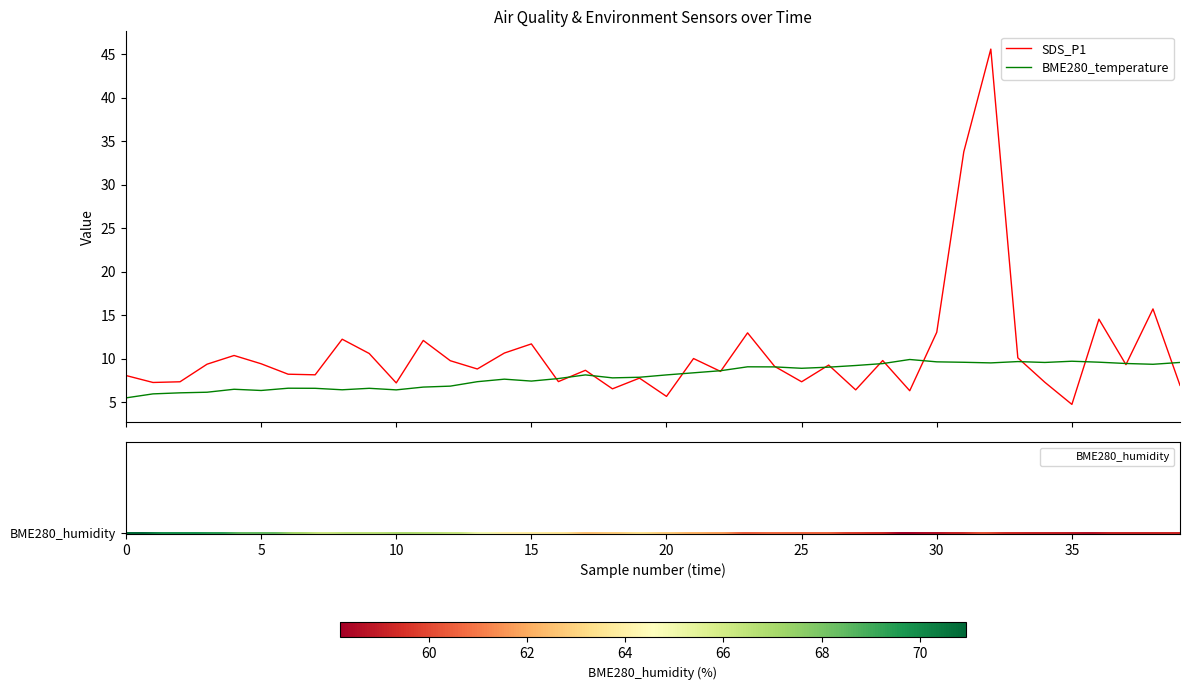

What is the lowest value of the BME280_temperature series?

5.5